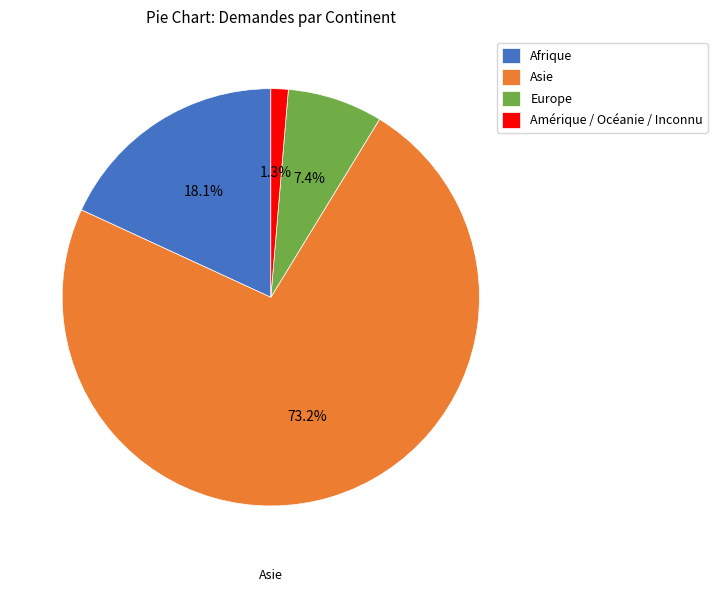

What percentage is the Afrique slice, to the nearest percent?

18%